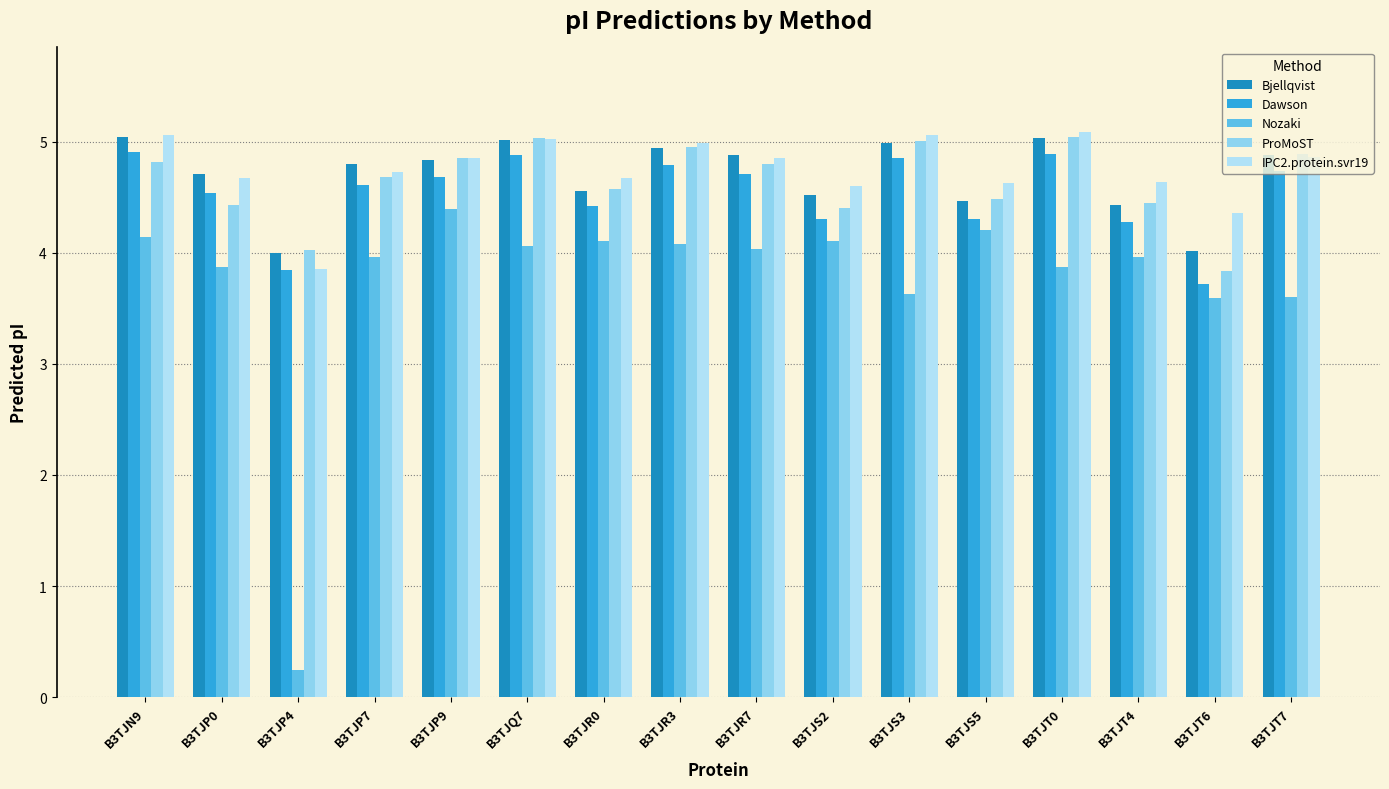

What is the sum of the IPC2.protein.svr19 values at B3TJQ7 and B3TJR0?

9.7